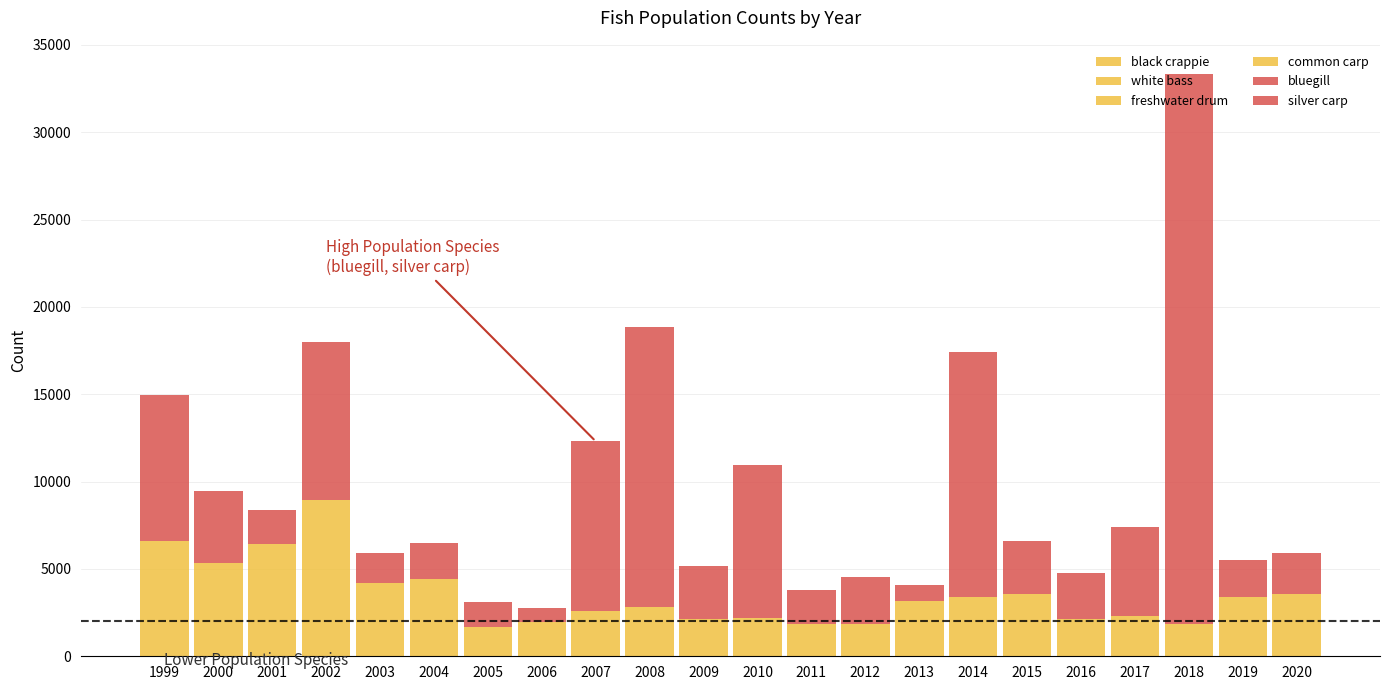

Are the bars grouped side by side (vs. stacked)?

No